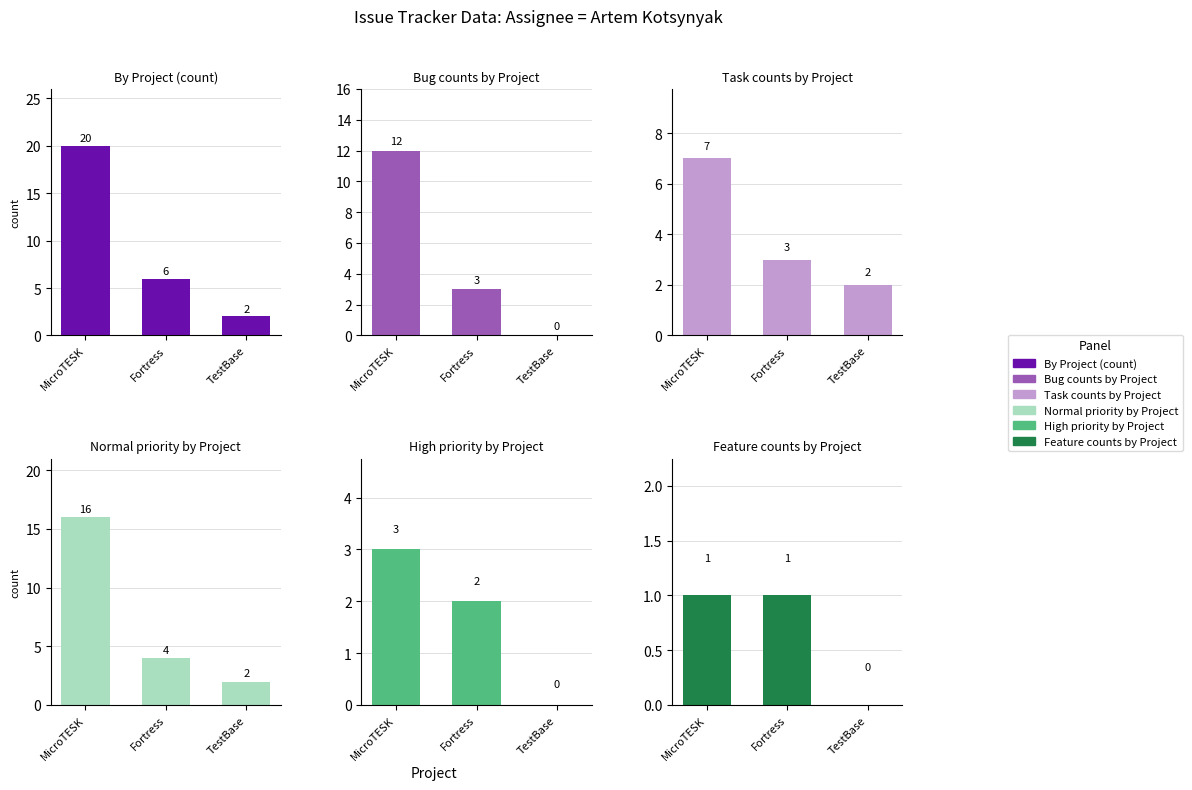

The Normal priority by Project series shows 2 at TestBase. True or false?

True